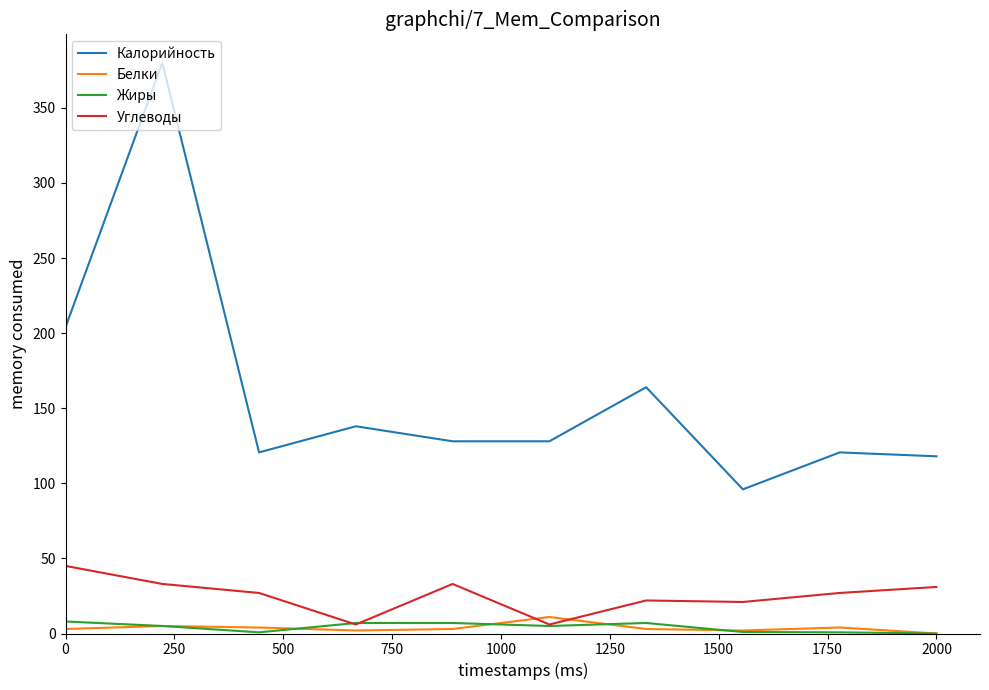

What is the maximum value for Белки?

11.0